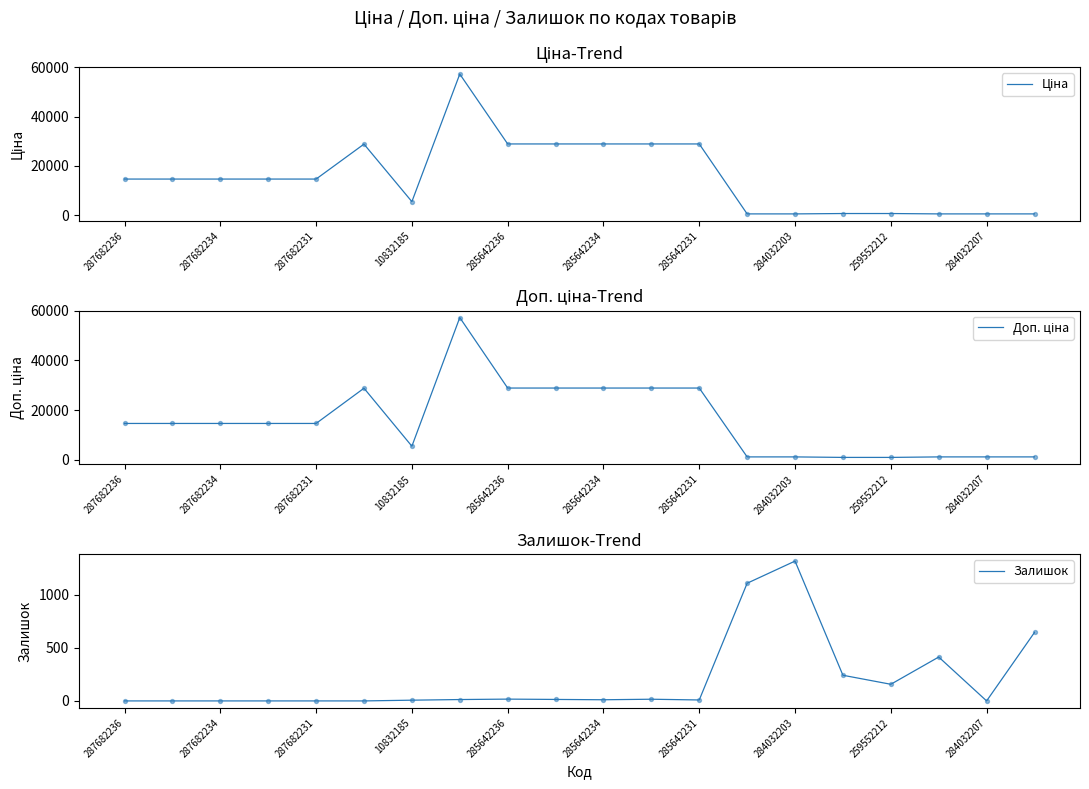

Which series has the widest spread of Y values?

Ціна